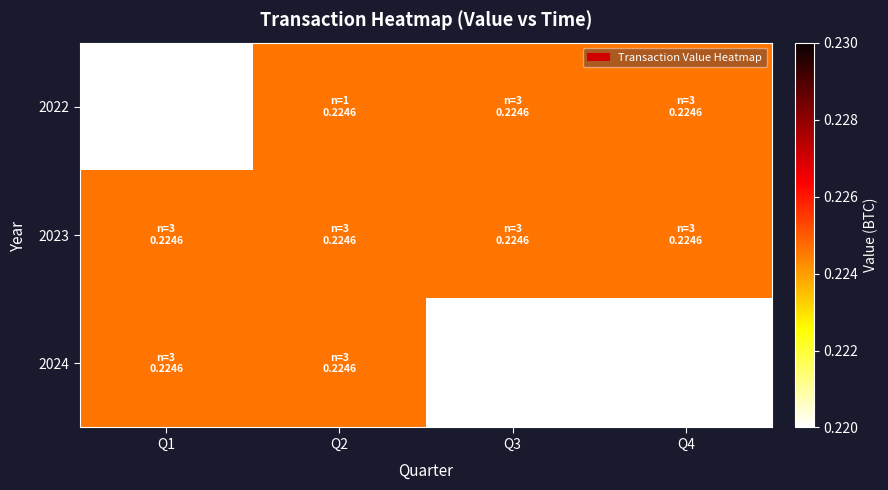

Which has a higher value, Q1 or Q4?

Q4